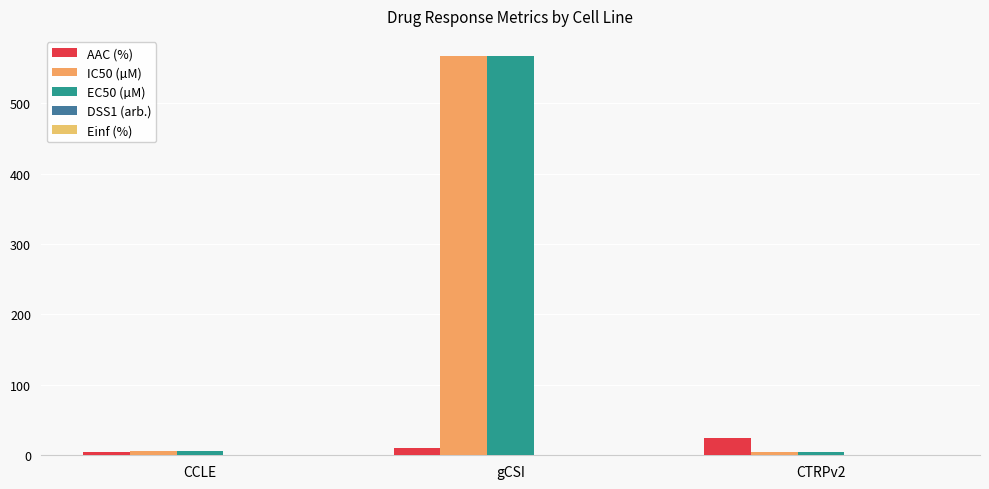

How many groups of bars are there?

3